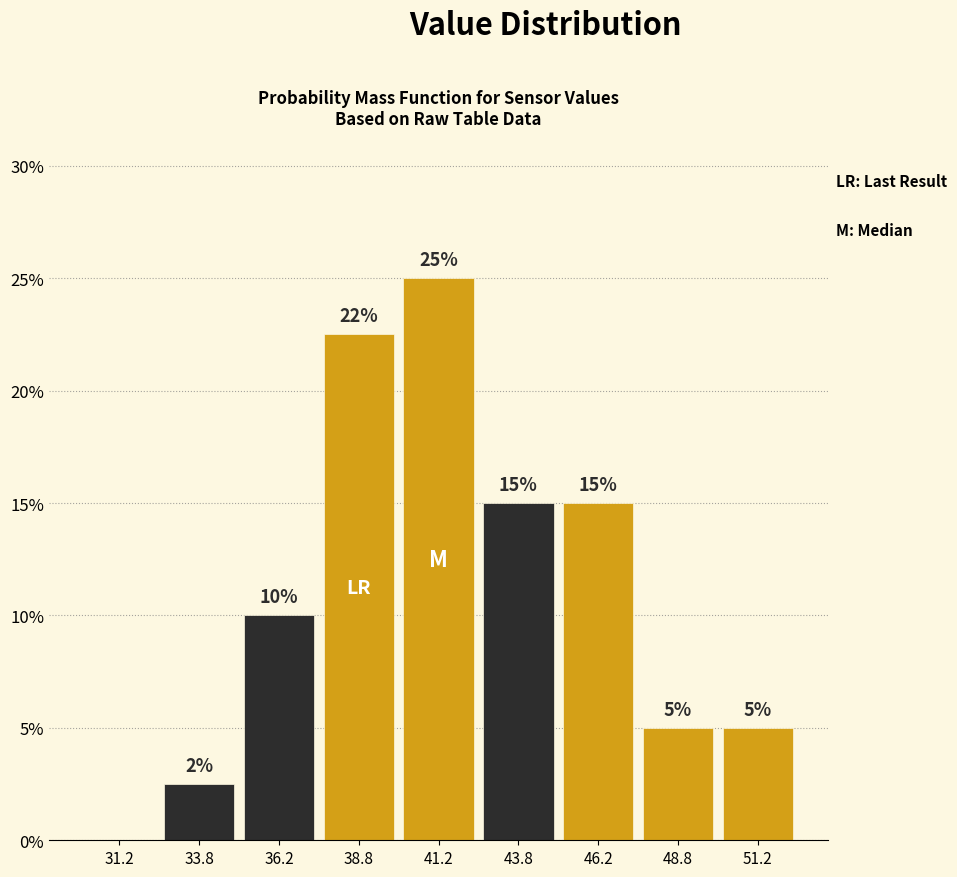

Over which range of the x-axis is the bar tallest?

40.0 to 42.5